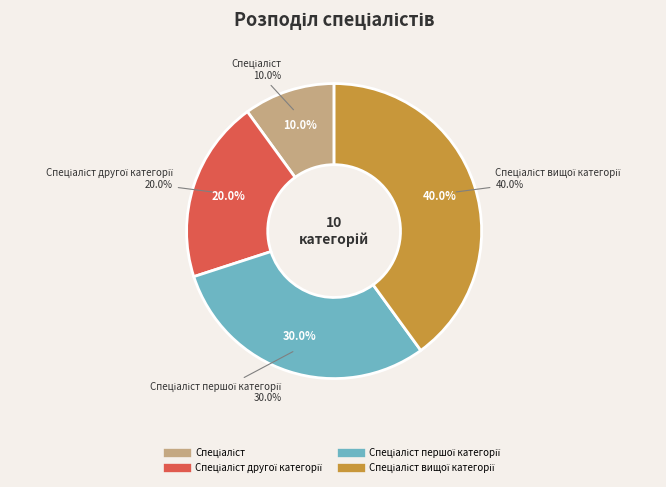

Combined, do Спеціаліст вищої категорії and Спеціаліст другої категорії account for over 50%?

Yes